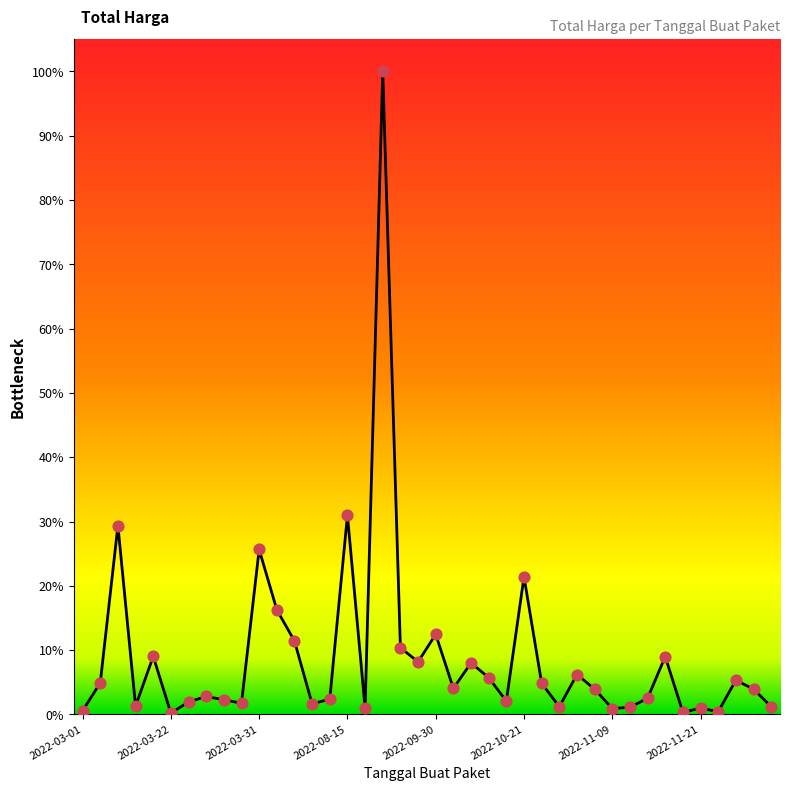

Is this an area chart (filled region under the line)?

Yes